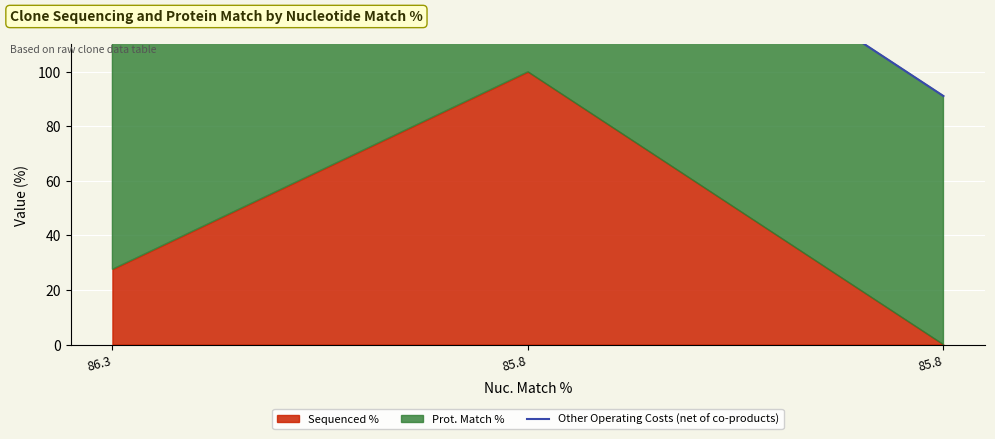

Read the value at 85.8.

91.1